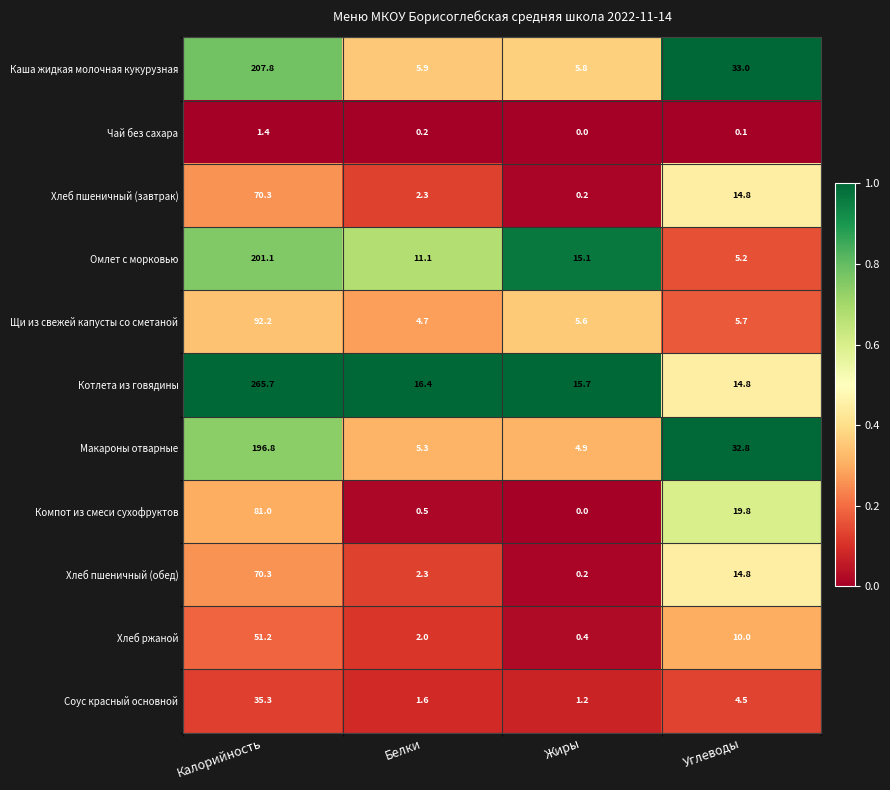

Which series changed the most between Калорийность and Жиры?

Котлета из говядины